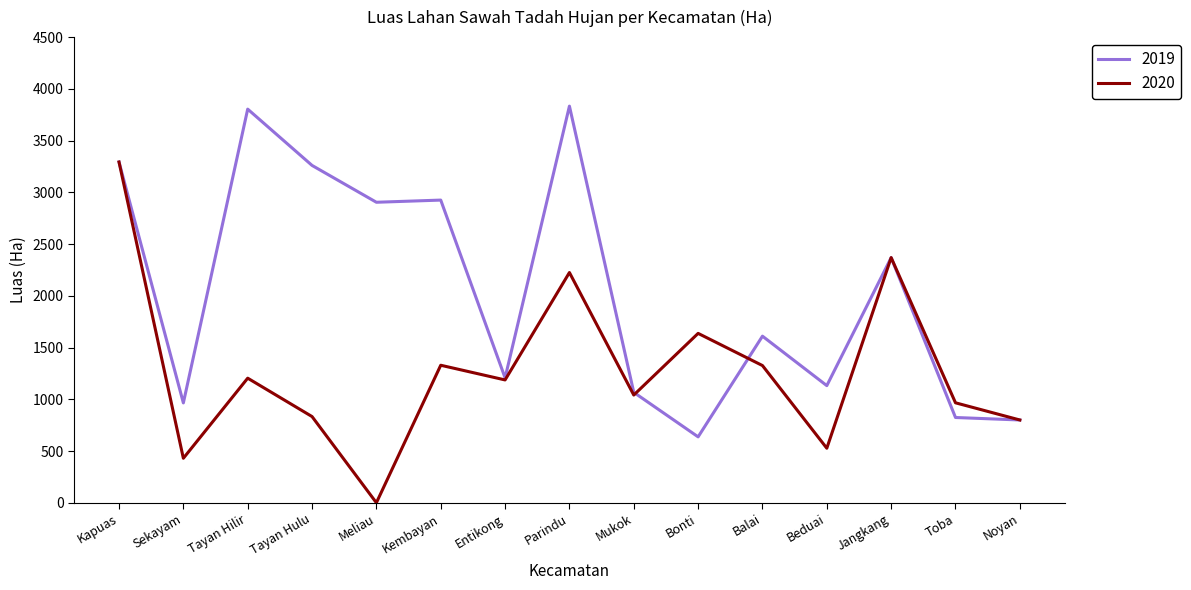

List the series in order of their overall mean, highest first.

2019, 2020